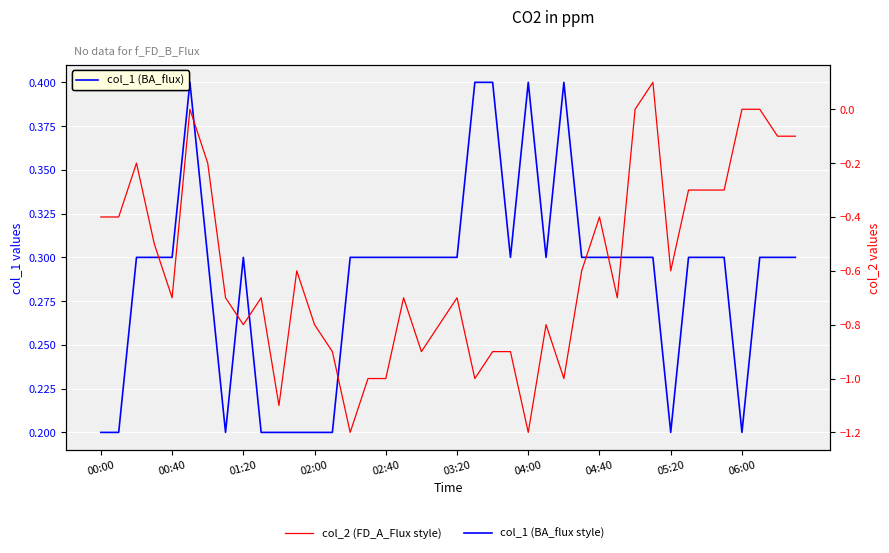

True or false: col_1 (BA_flux style) and col_2 (FD_A_Flux style) intersect in this chart.

False